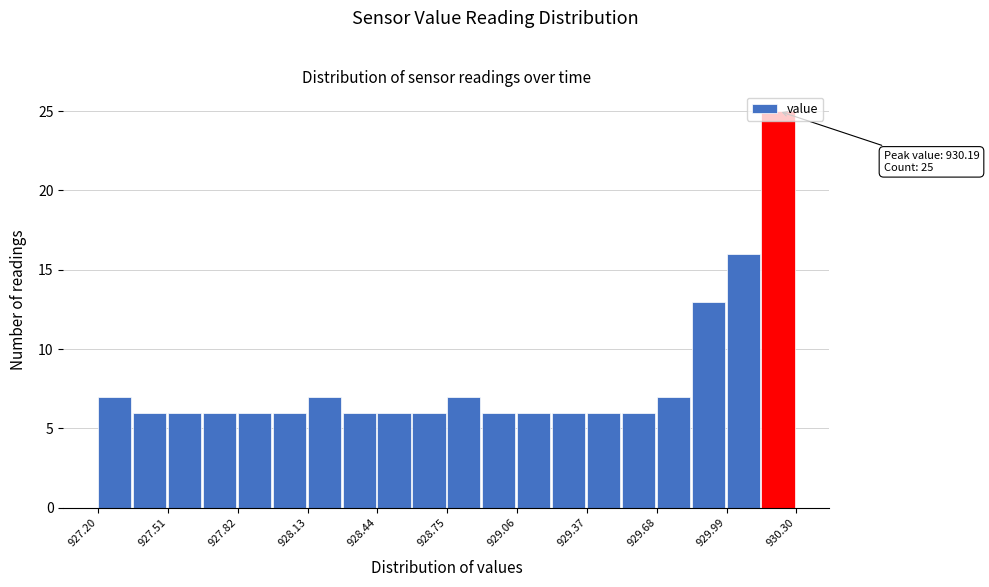

Around what value on the x-axis is the tallest bar? Give the approximate position of its centre, as read against the axis.

930.20